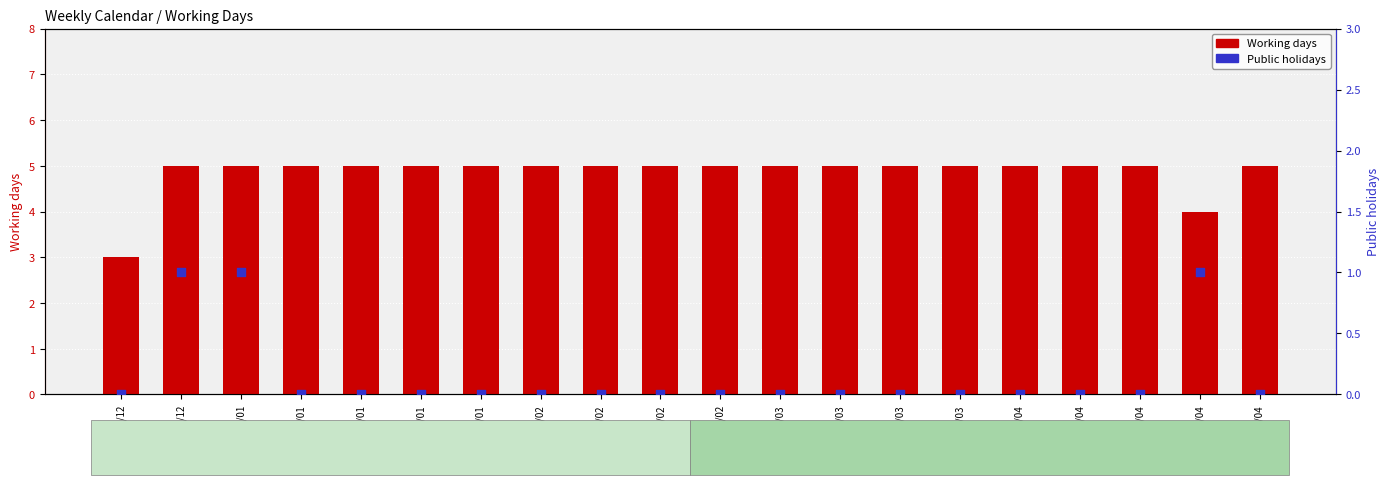

At how many categories does at least one series exceed 0?

20